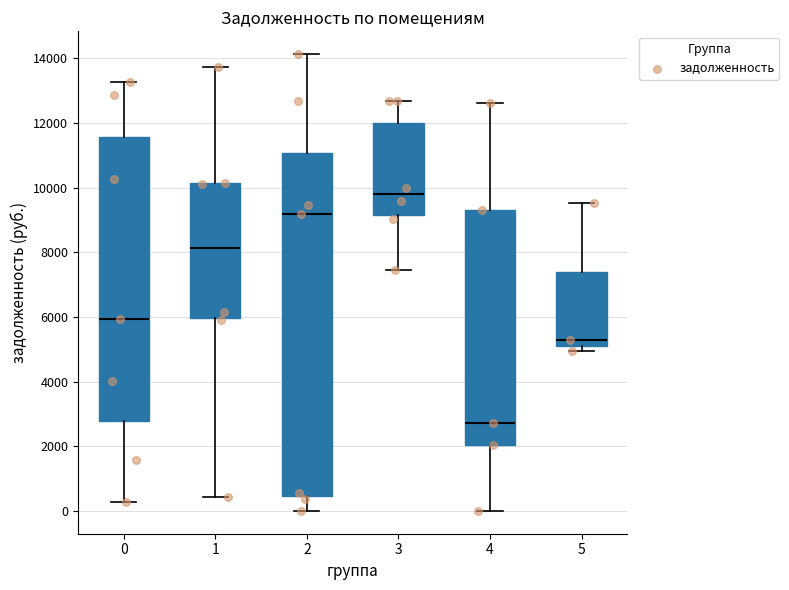

Reading left to right, transcribe this box plot: for each box, give where its median line is, the range the box spans, and where its two whiskers end, as read against the y-axis. The values are not printed on the chart, so give them approximately, as read against the axis.

0: median 6000, box 2800 to 11600, whiskers 200 to 13200
1: median 8200, box 6000 to 10200, whiskers 400 to 13800
2: median 9200, box 400 to 11000, whiskers 0 to 14200
3: median 9800, box 9200 to 12000, whiskers 7400 to 12600
4: median 2800, box 2000 to 9400, whiskers 0 to 12600
5: median 5200 (just above the box's lower edge), box 5200 to 7400, whiskers 5000 to 9600